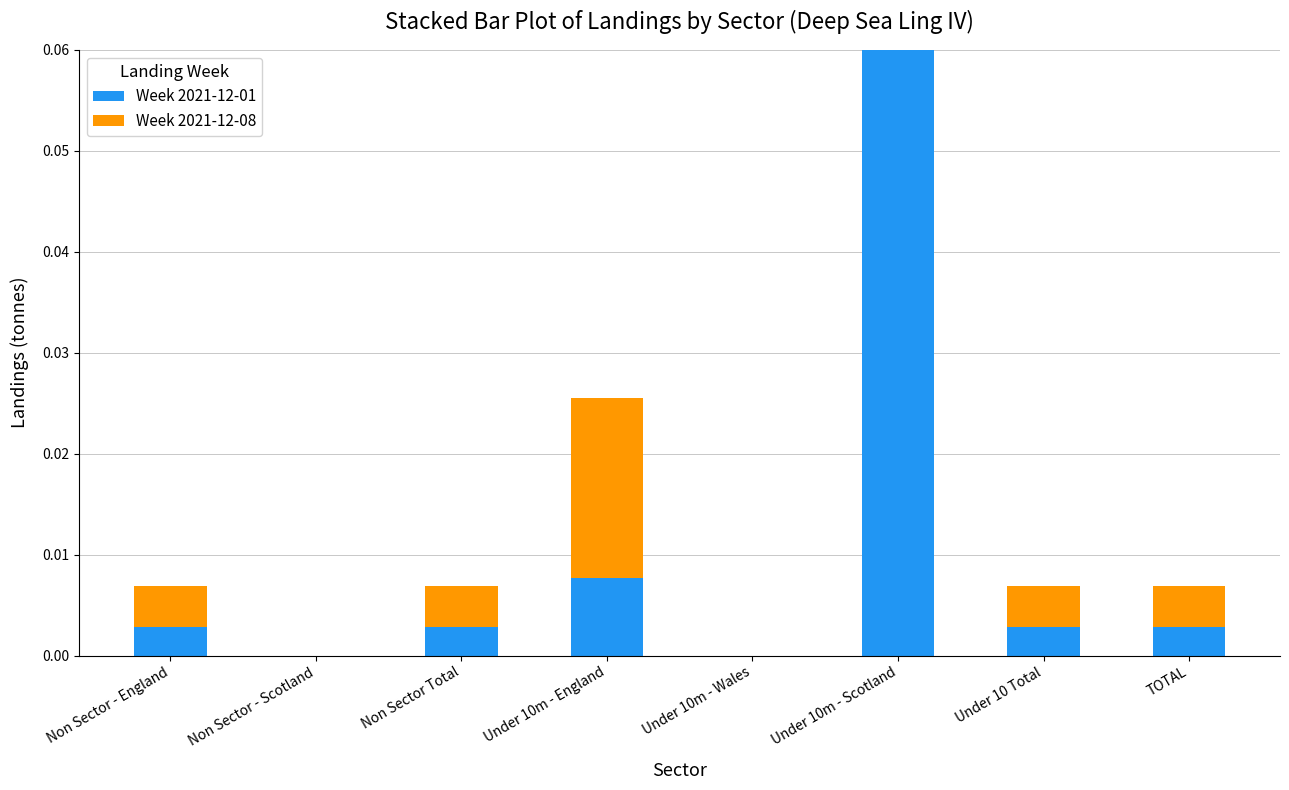

At which category is the sum across all series the highest?

Under 10m - Scotland